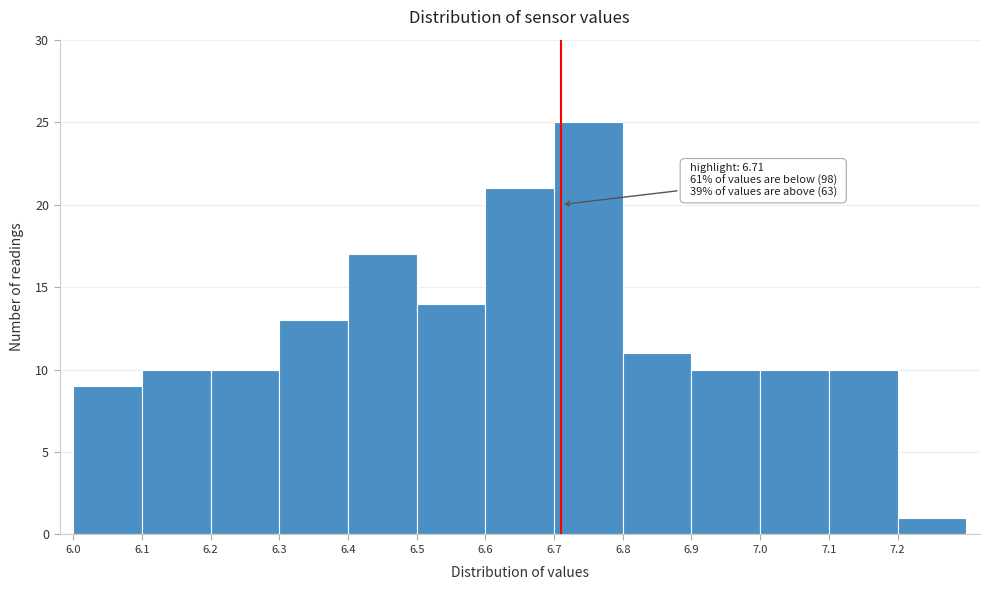

Which range on the x-axis has the tallest bar?

6.7 to 6.8